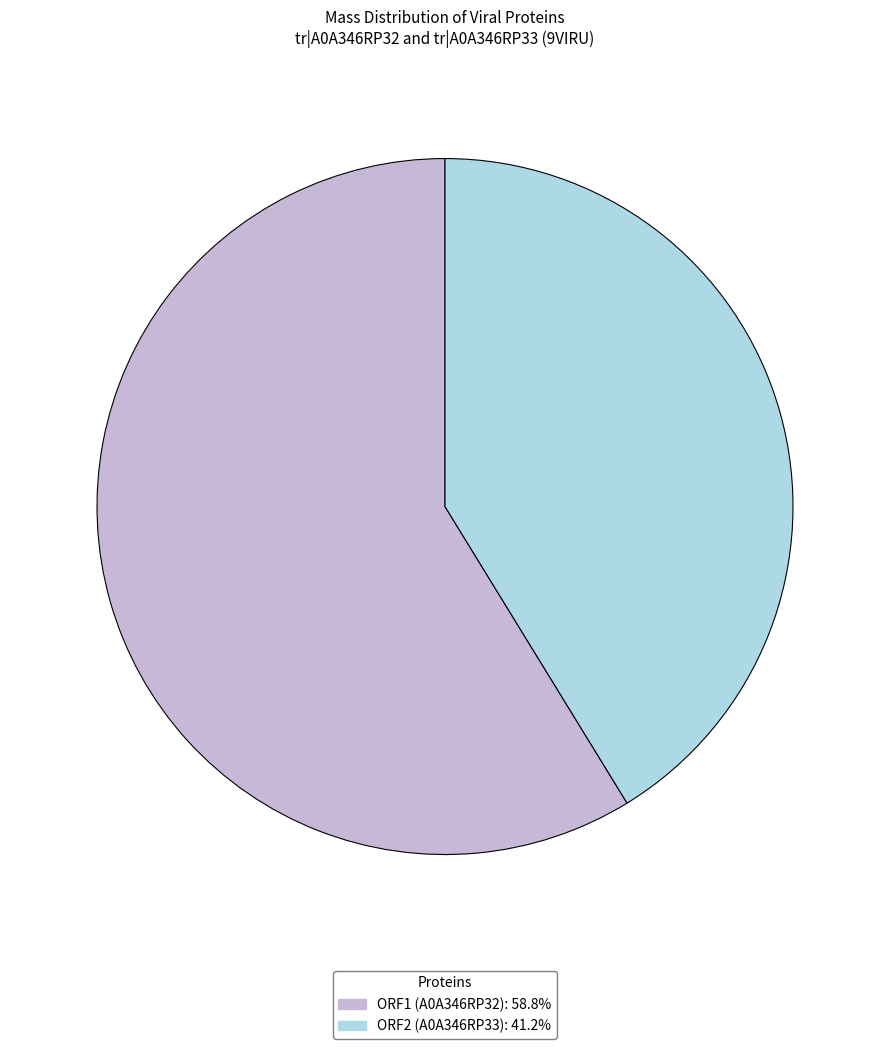

Which category accounts for the majority?

ORF1 (A0A346RP32)